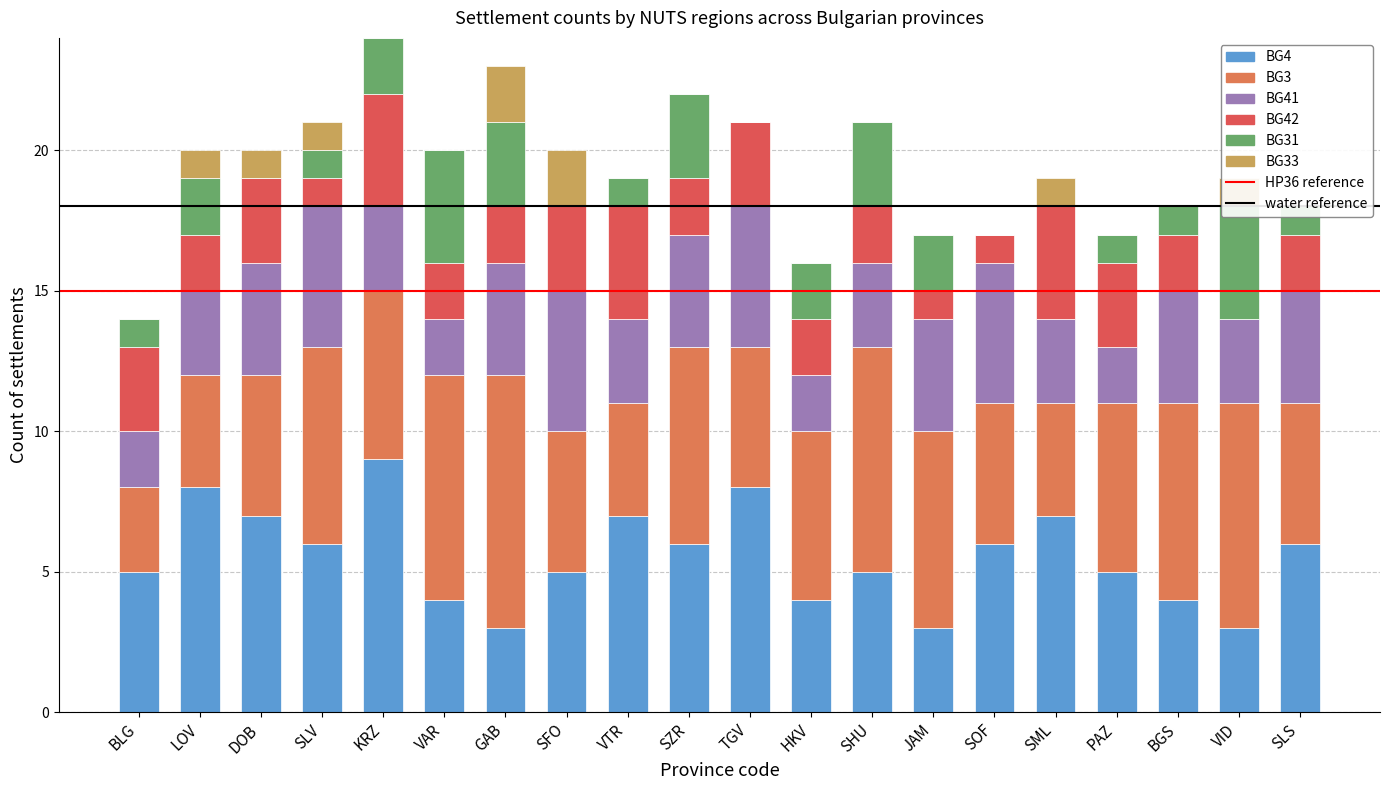

What position from the left is DOB?

3